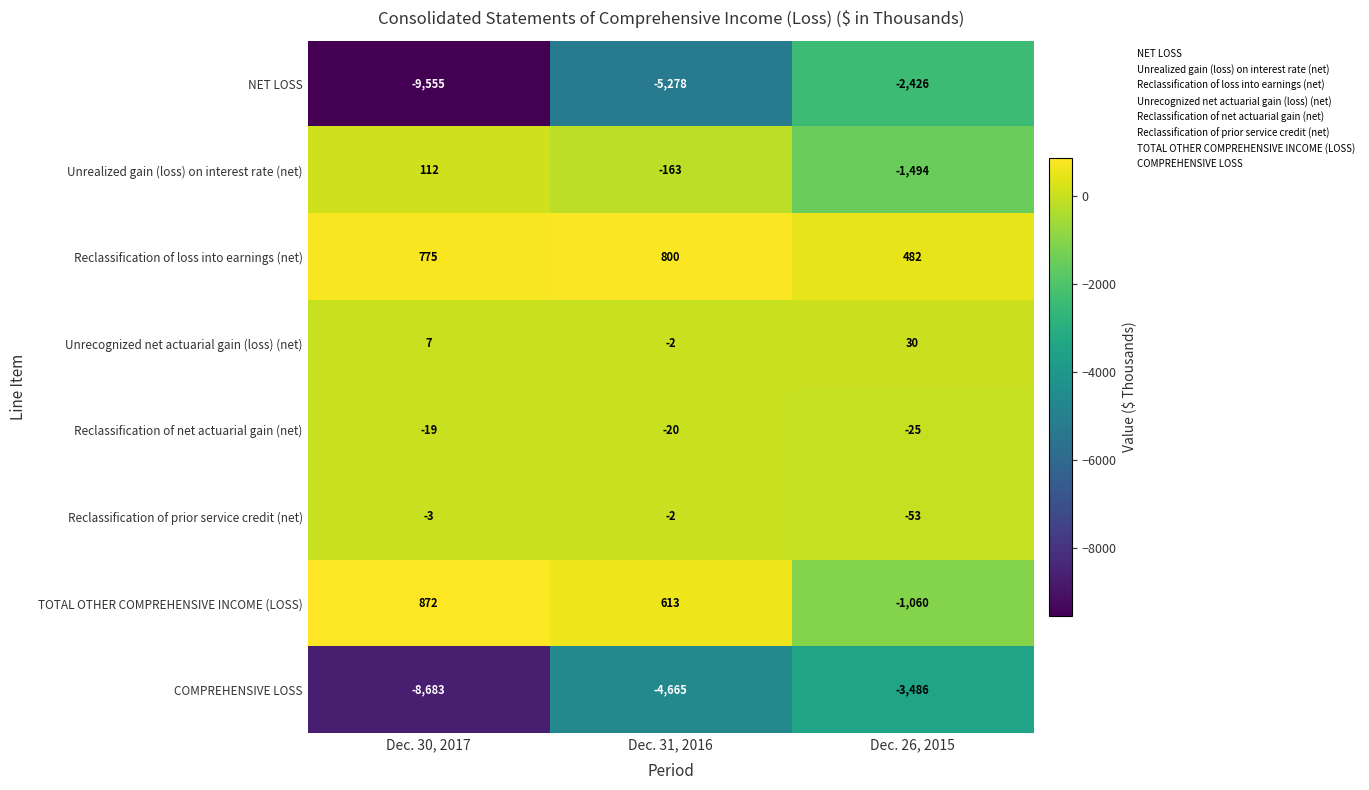

True or false: Unrecognized net actuarial gain (loss) (net) has a value of 9 at Dec. 30, 2017.

False